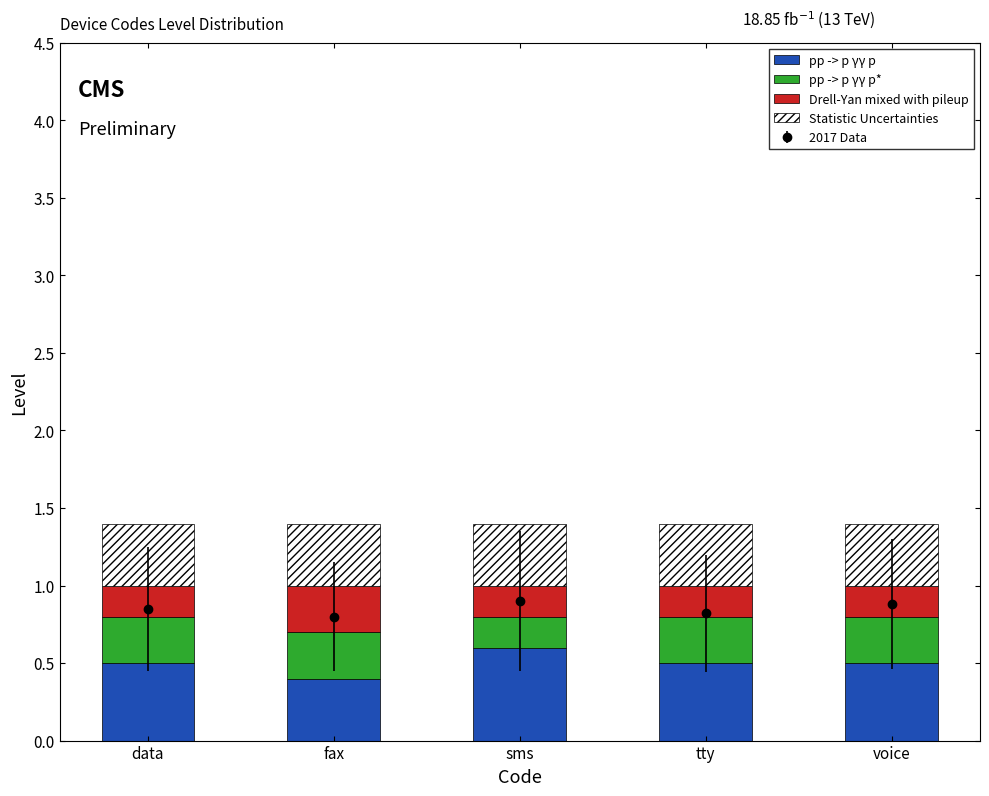

The pp -> p γγ p series shows 0.9 at data. True or false?

False